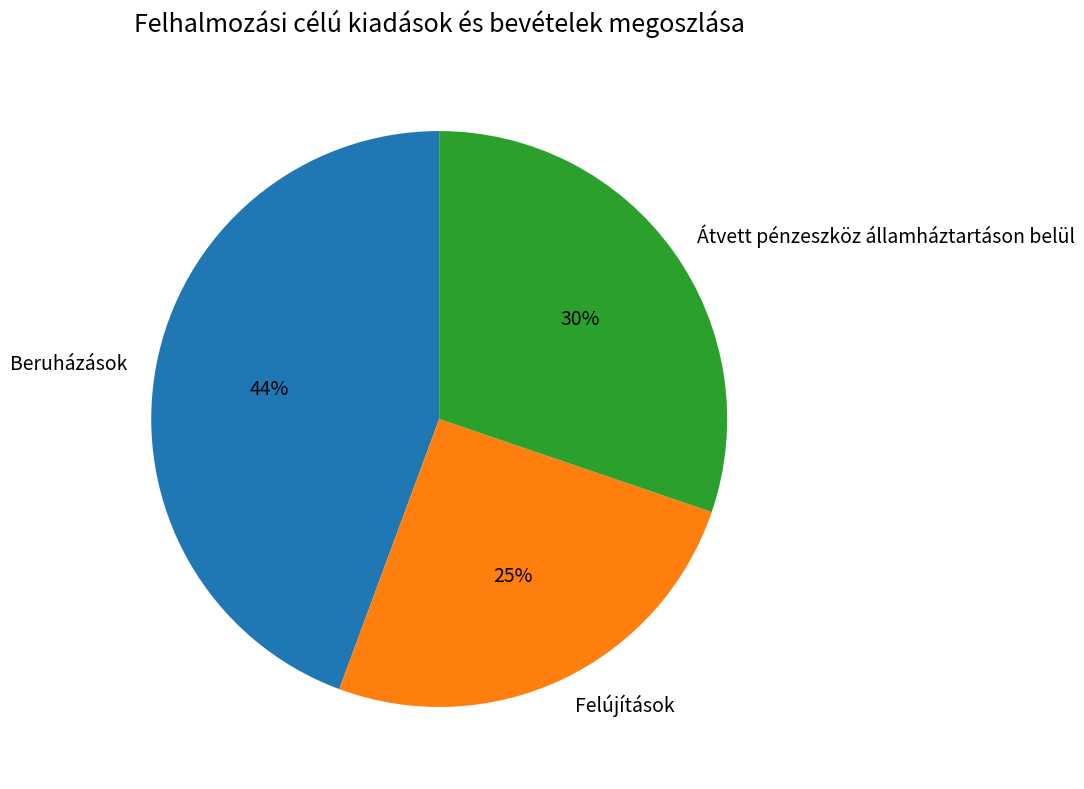

Do Átvett pénzeszköz államháztartáson belül and Beruházások together represent more than half of the pie?

Yes